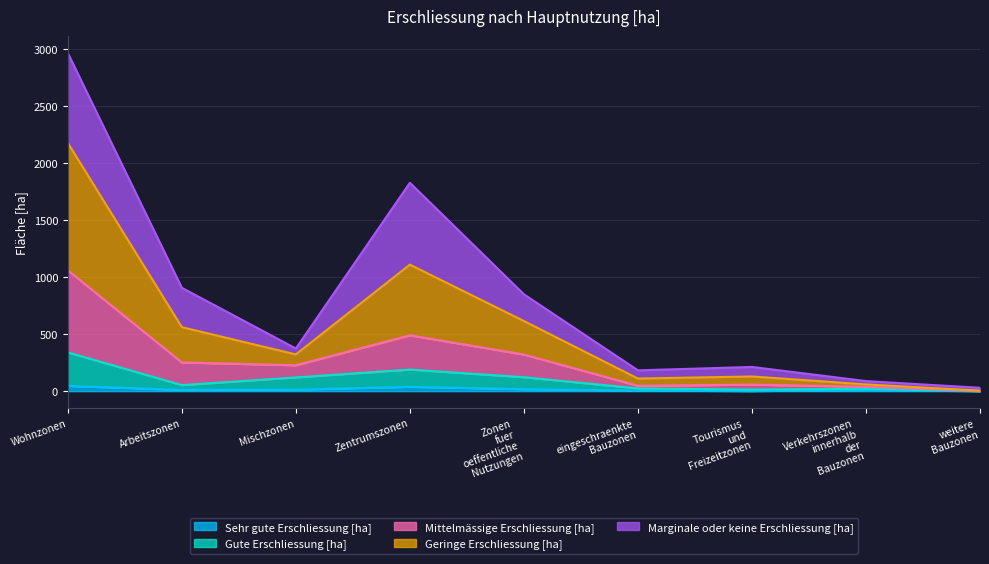

What is the label of the 2nd point from the left?

Arbeitszonen